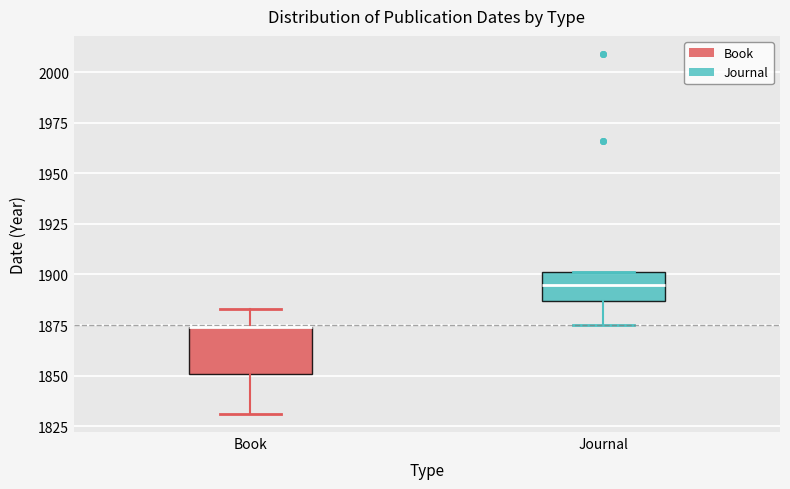

Which box is the tallest, from its lower edge to its upper edge?

Book